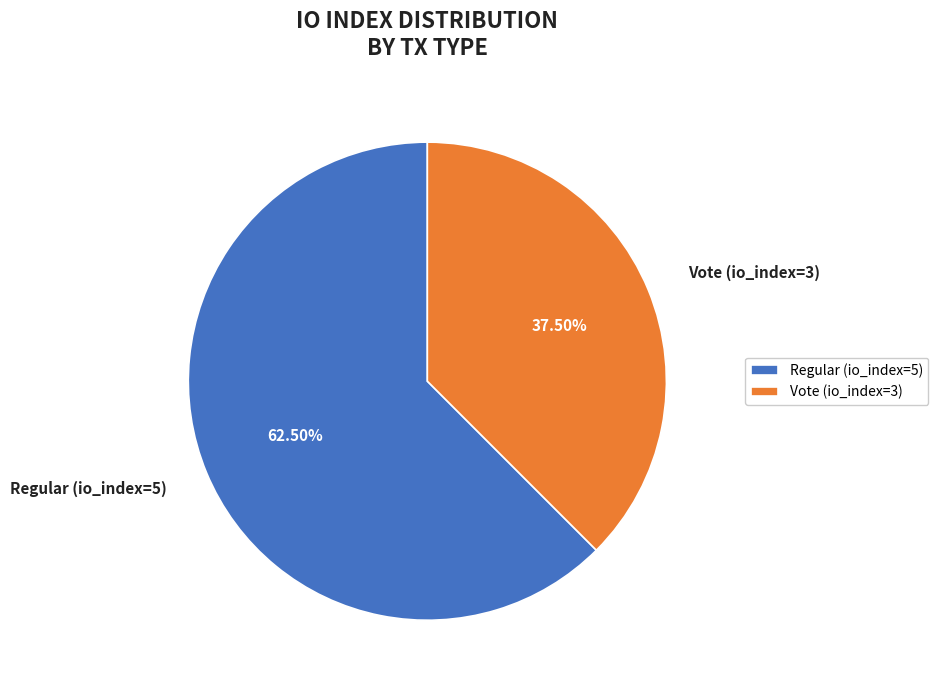

Rank the categories by value from highest to lowest.

Regular (io_index=5), Vote (io_index=3)